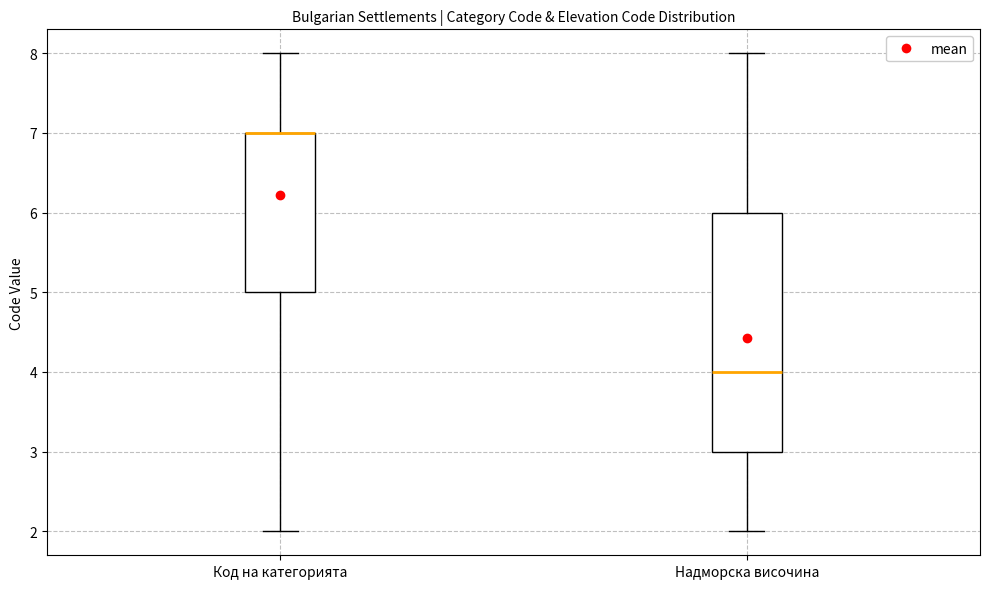

Where does the upper whisker of the box for Код на категорията end on the y-axis? The values are not printed on the chart, so give them approximately, as read against the axis.

8